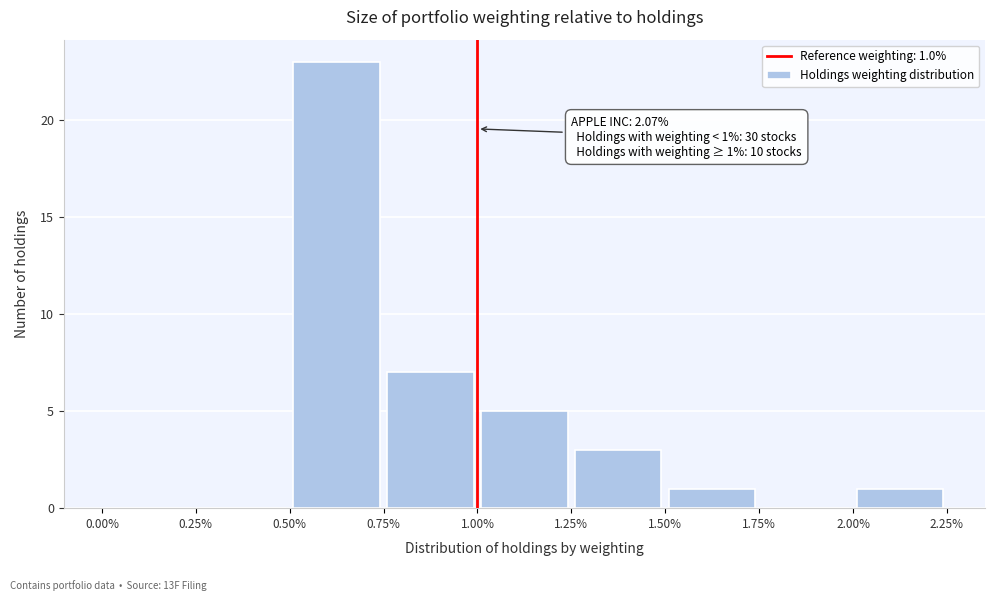

Which range on the x-axis has the tallest bar?

0.50% to 0.75%